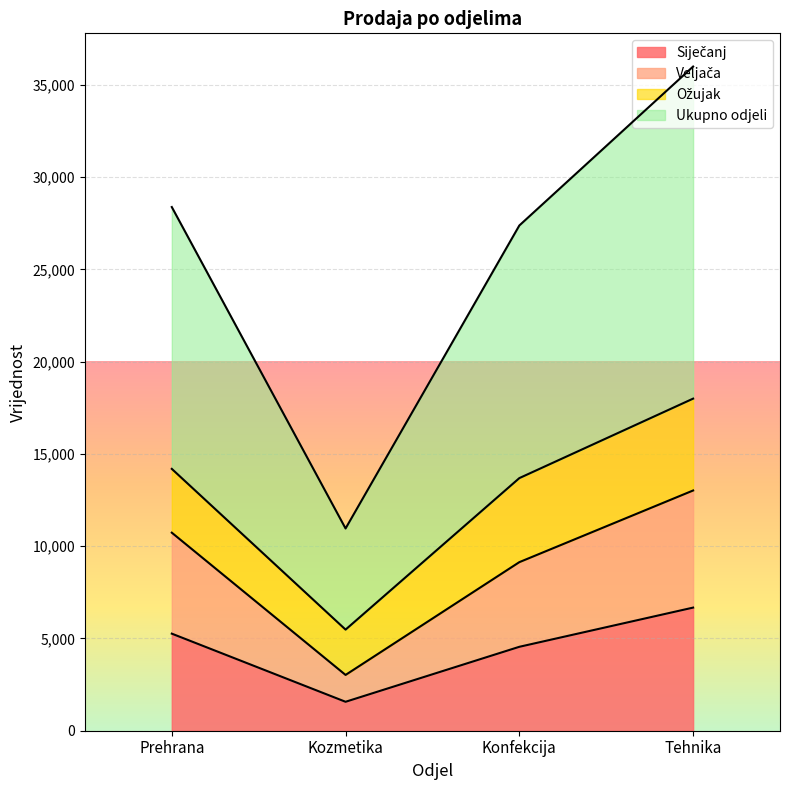

What is the total value across all series at Konfekcija?

27376